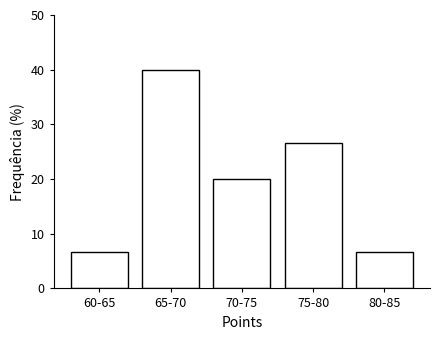

Reading right to left, what are all the values shown in this chart?

6.7	26.7	20.0	40.0	6.7